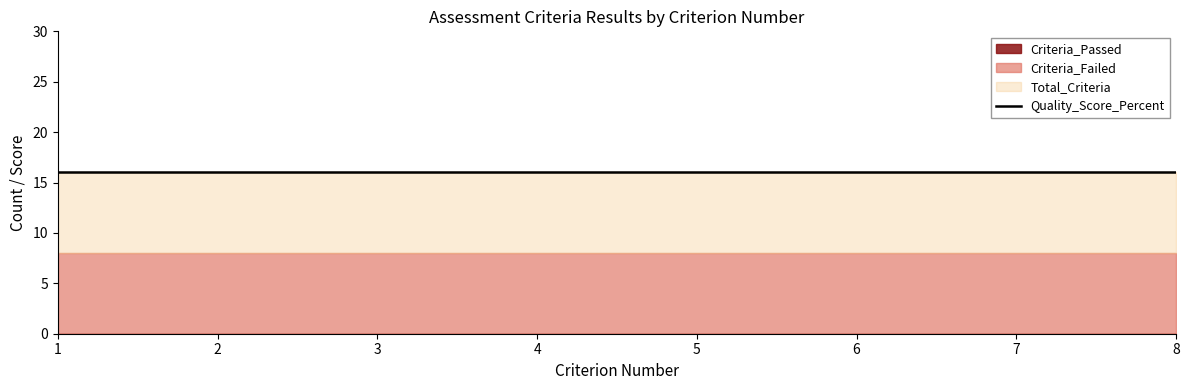

Is the value of Total_Criteria at 1 greater than the value of Criteria_Passed at 7?

Yes